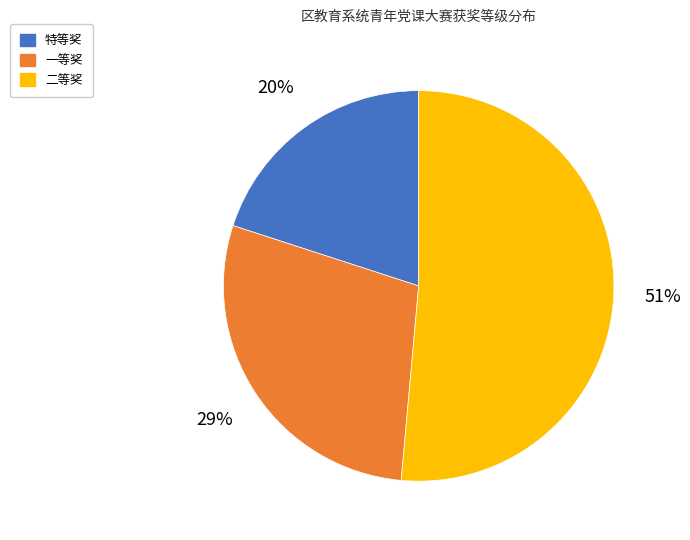

Approximately how many times larger is the value at 一等奖 compared to 二等奖?

0.6